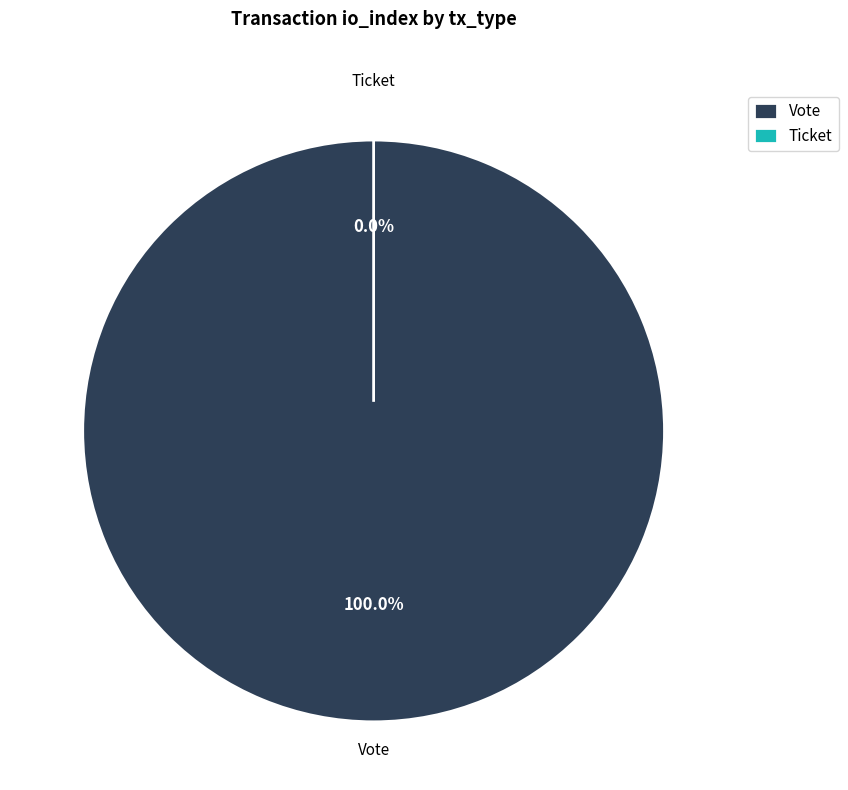

Which category has the smallest portion of the pie?

Ticket